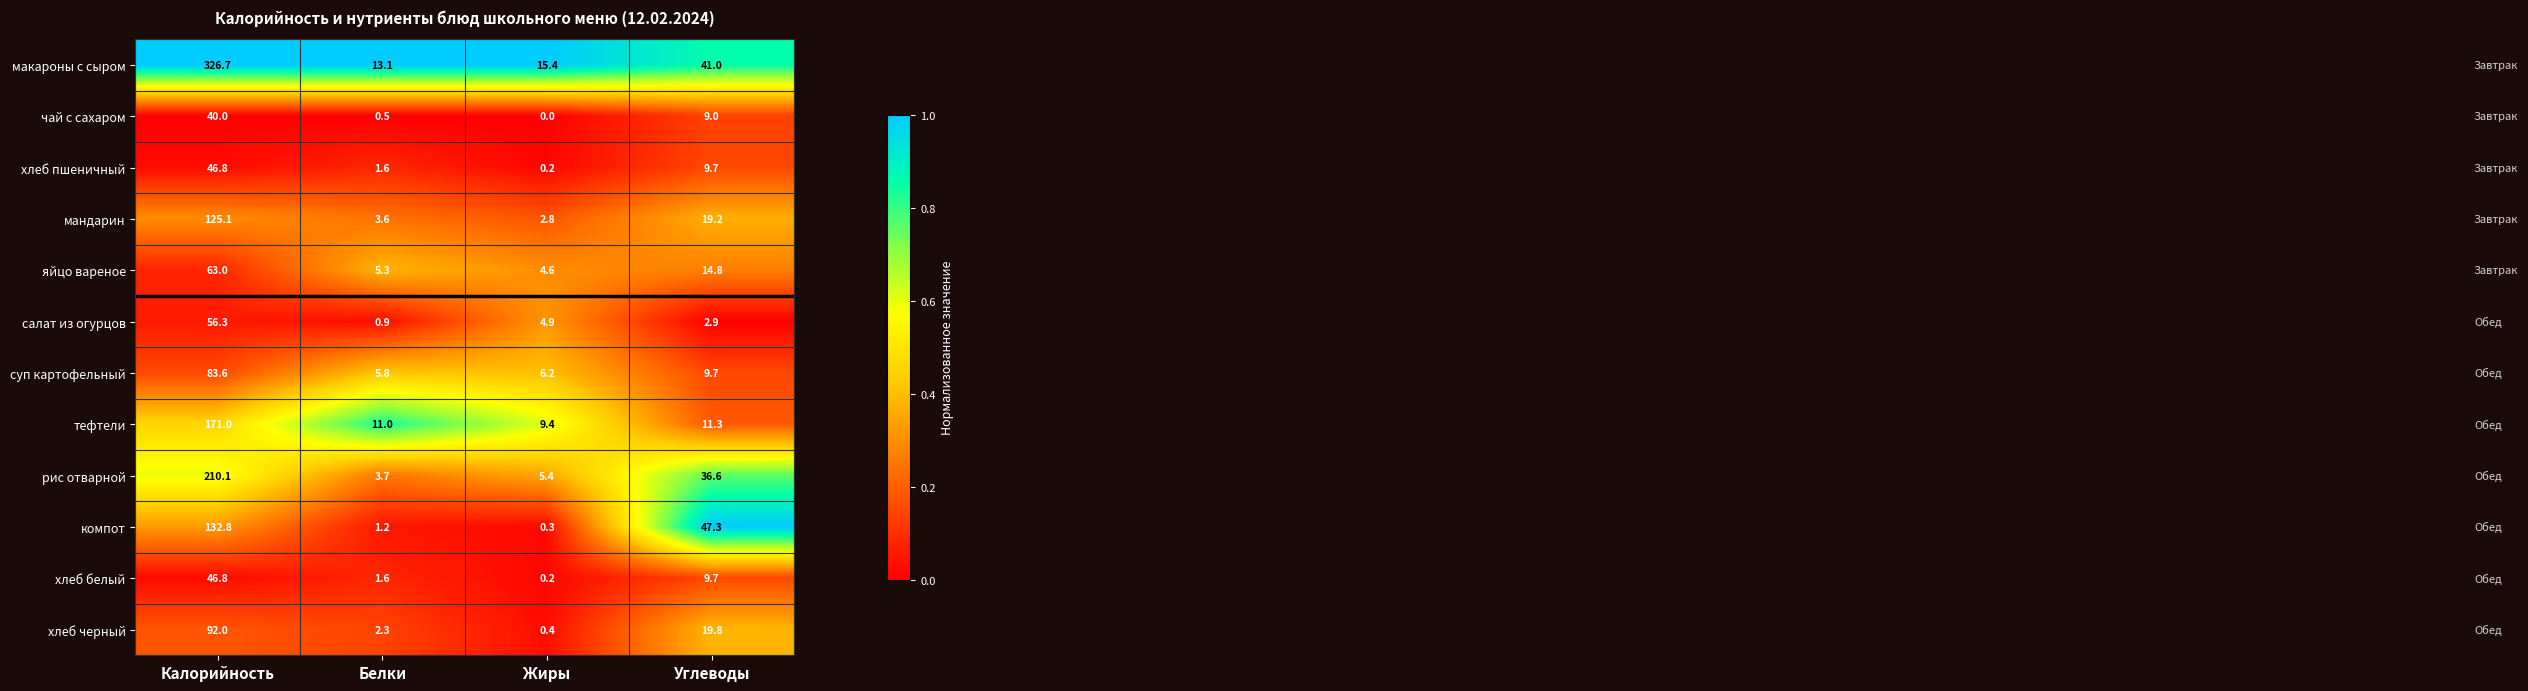

What is the sum of all суп картофельный values?

105.3